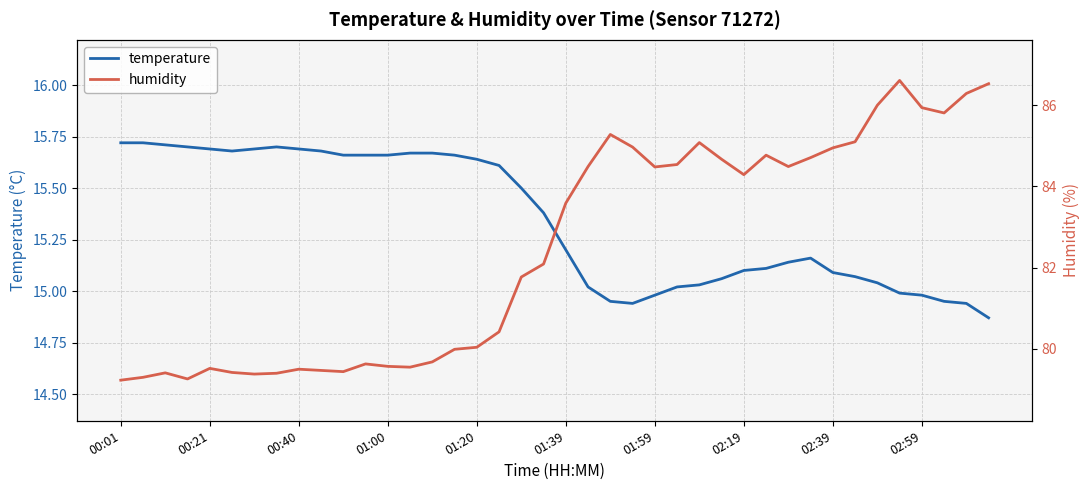

The temperature series shows 15.7 at 00:21. True or false?

True